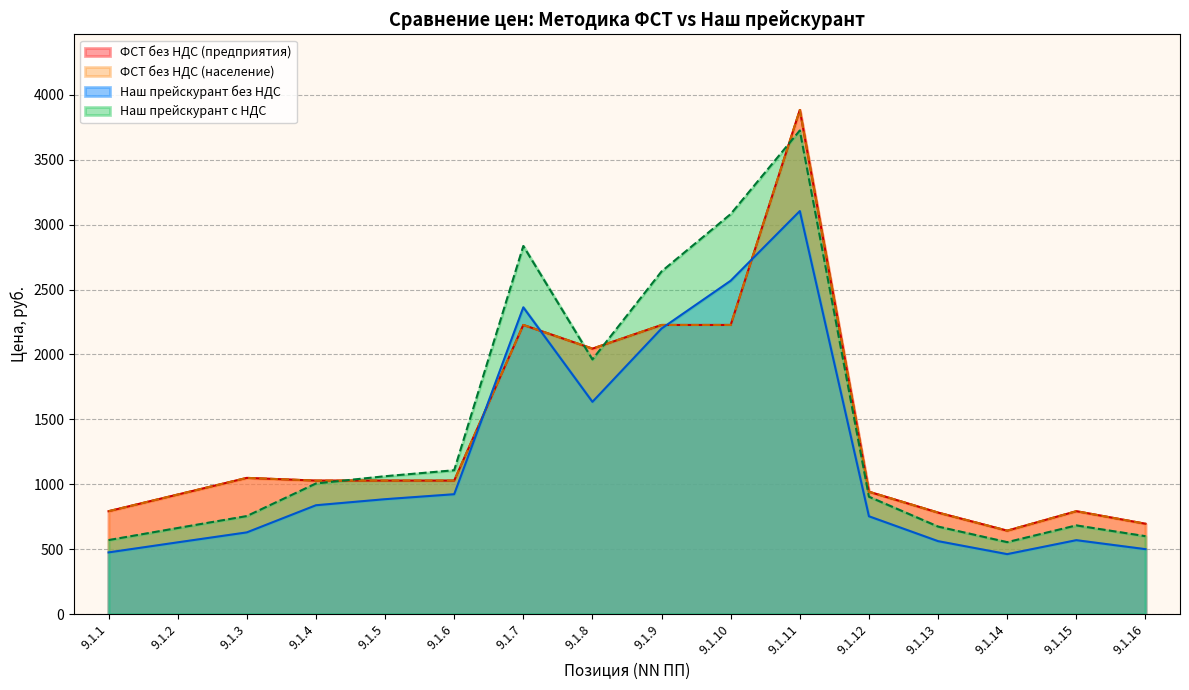

What is the maximum value shown in the chart?

3884.2